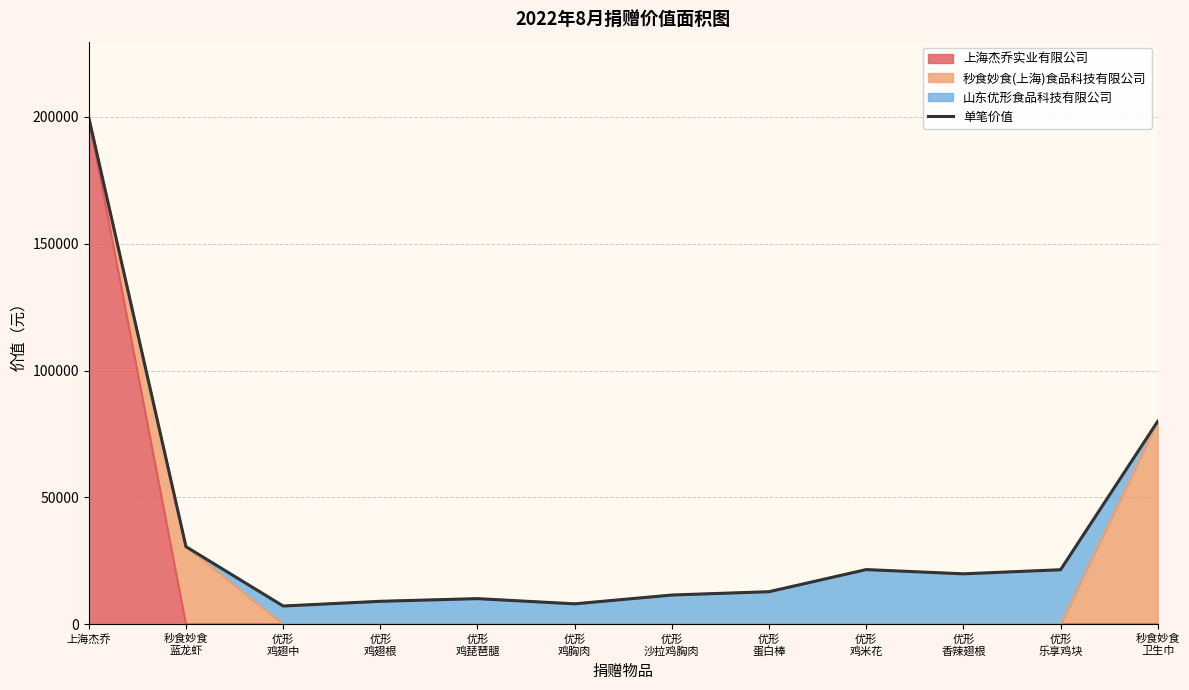

True or false: the data shows 12462.5 at 优形
鸡米花.

False